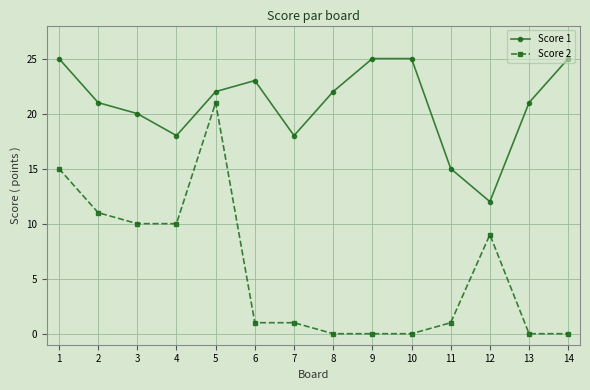

The value of Score 1 at 11 is 7. True or false?

False